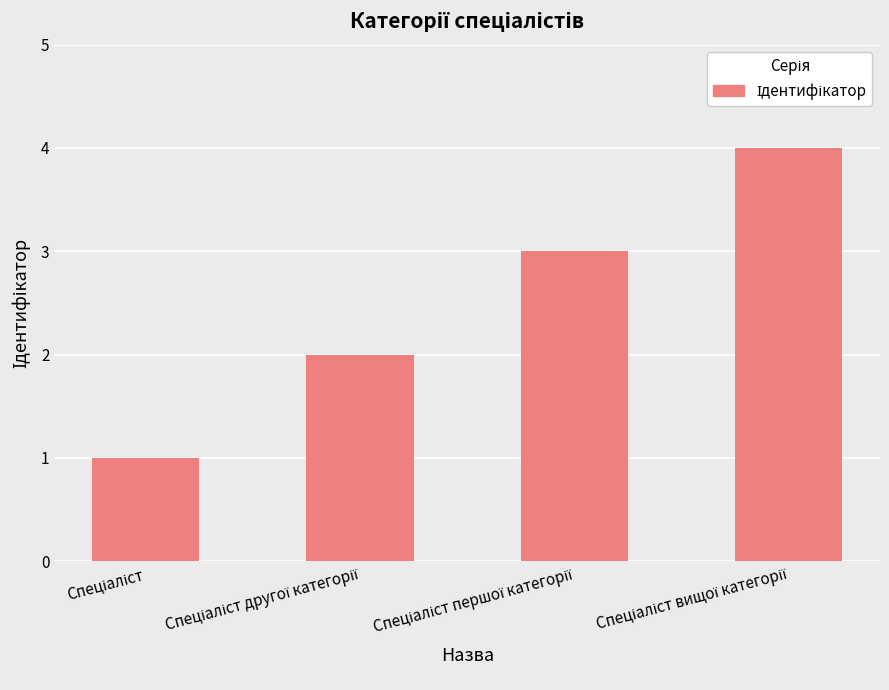

What is the greatest value displayed?

4